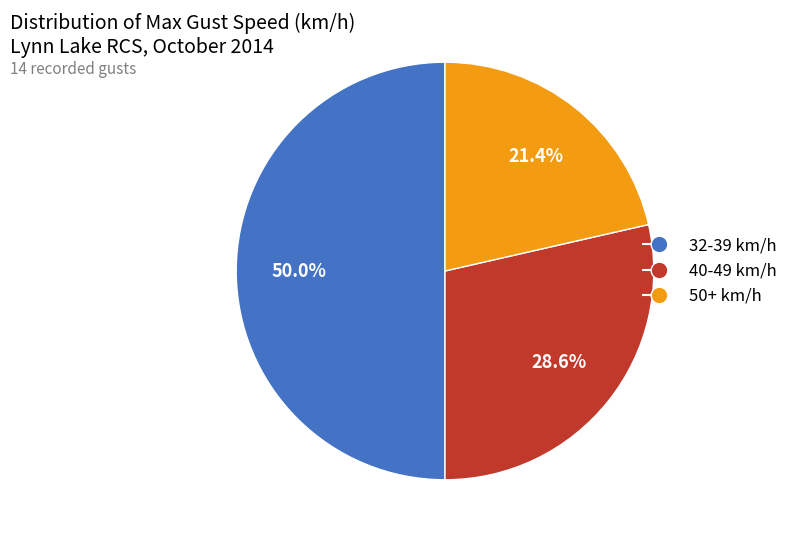

How many slices are in this pie chart?

3